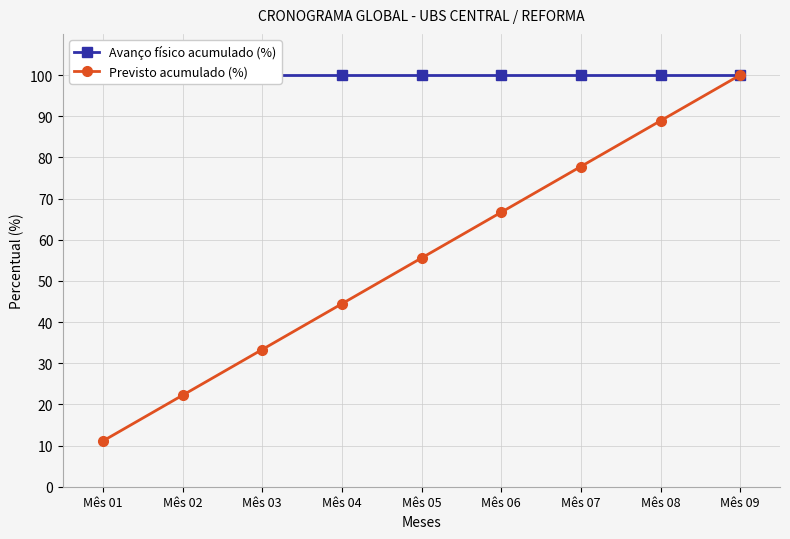

Which series changed the most between Mês 03 and Mês 08?

Previsto acumulado (%)